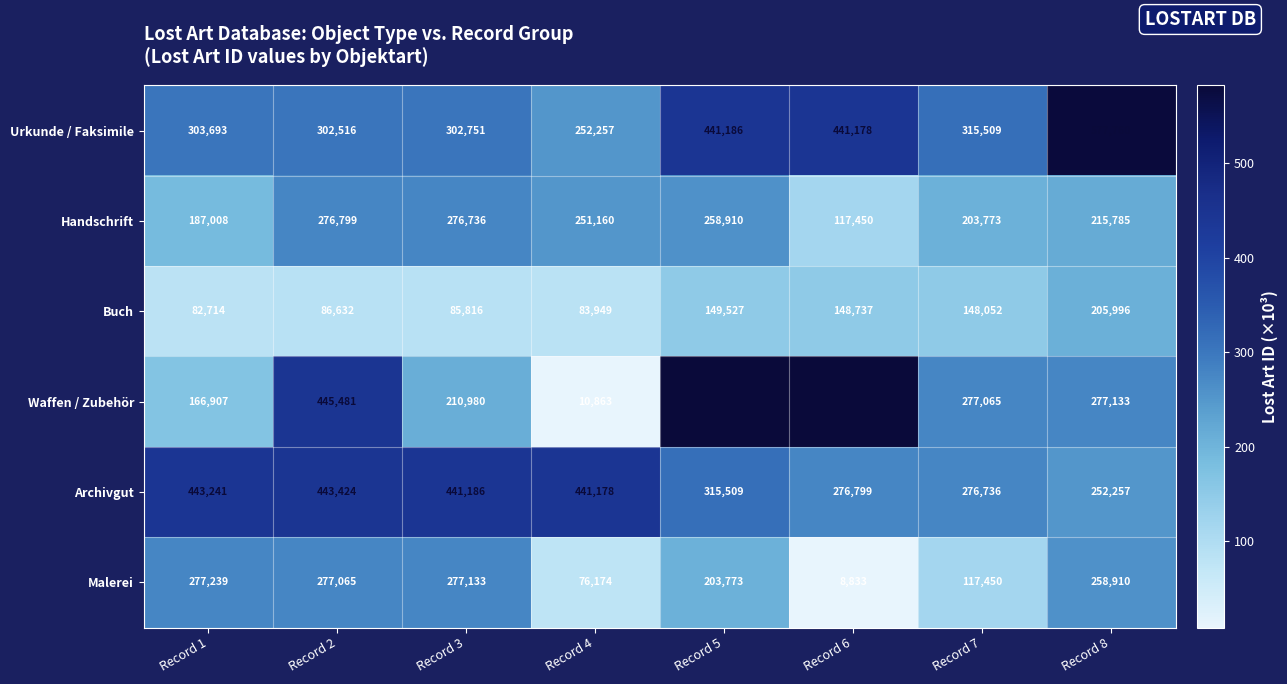

What is the spread (max minus min) of values at Record 3?

355370